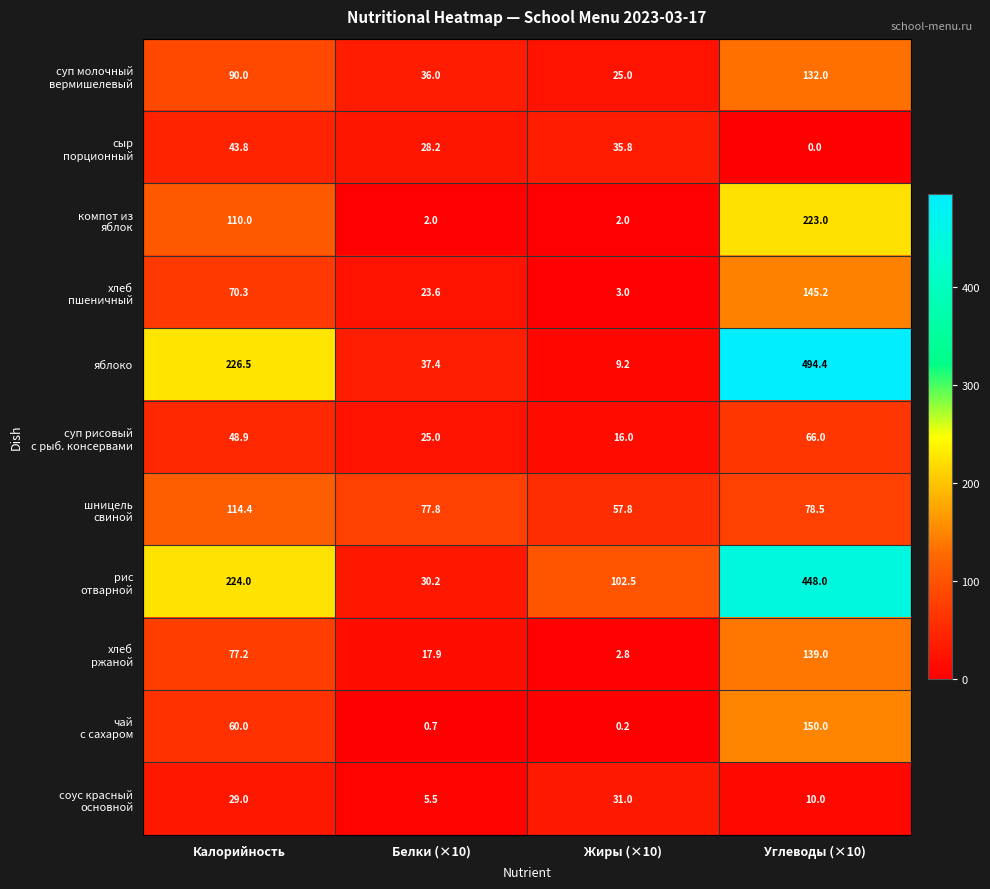

True or false: яблоко has a value of 226.5 at Калорийность.

True